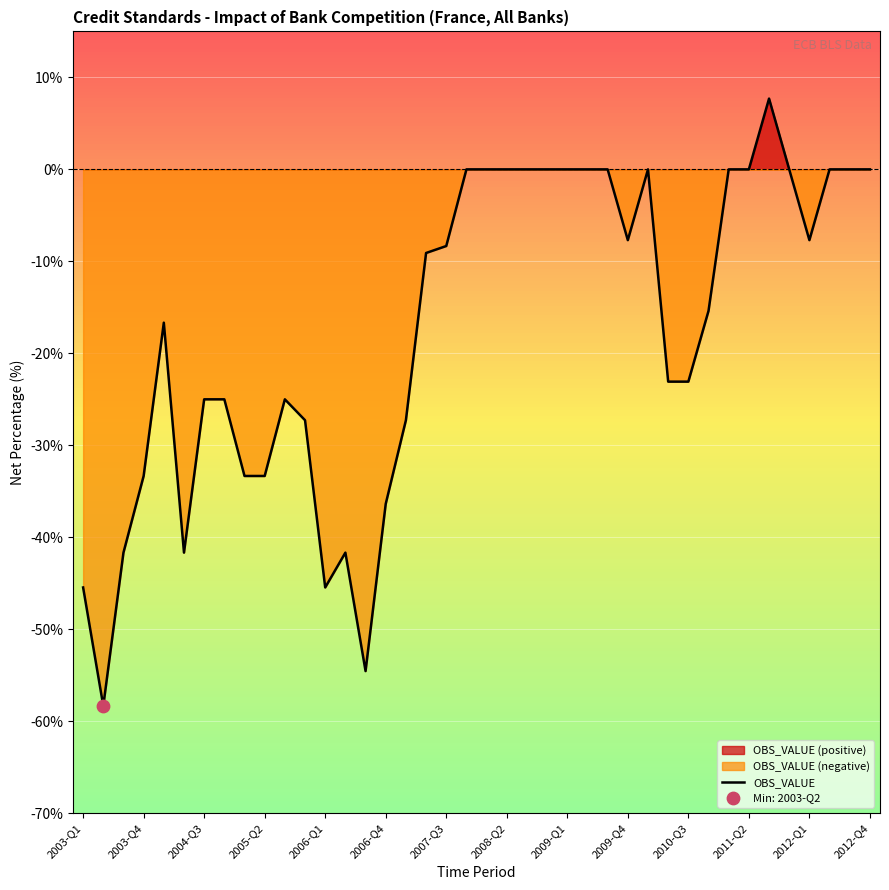

Between 23 and 17, which is larger?

23